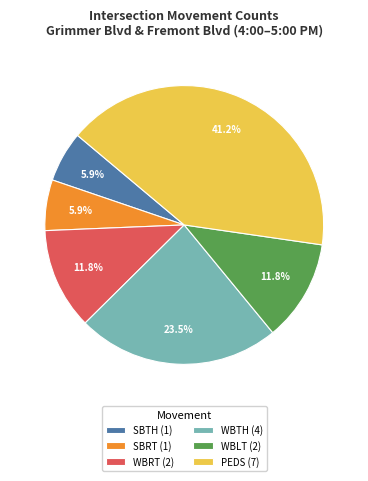

Does any single category account for the majority?

No